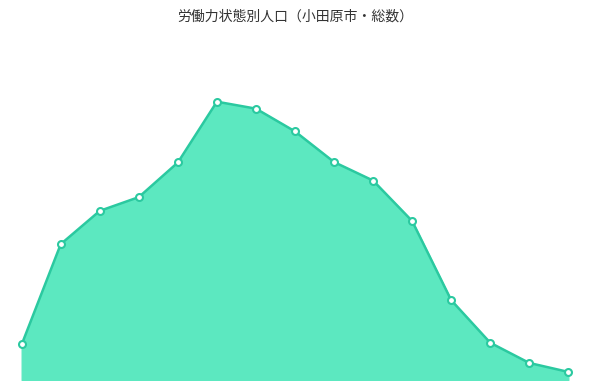

Does the chart have visible grid lines?

No